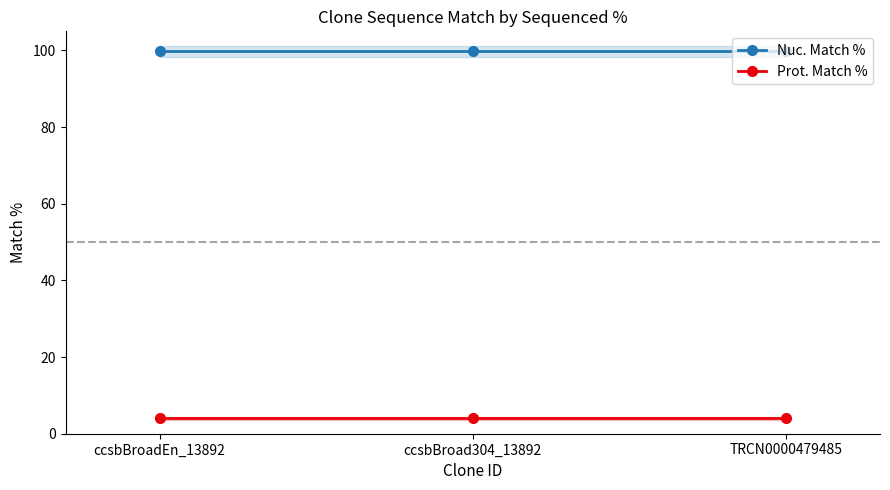

What value does the Nuc. Match % series have at ccsbBroadEn_13892?

99.8